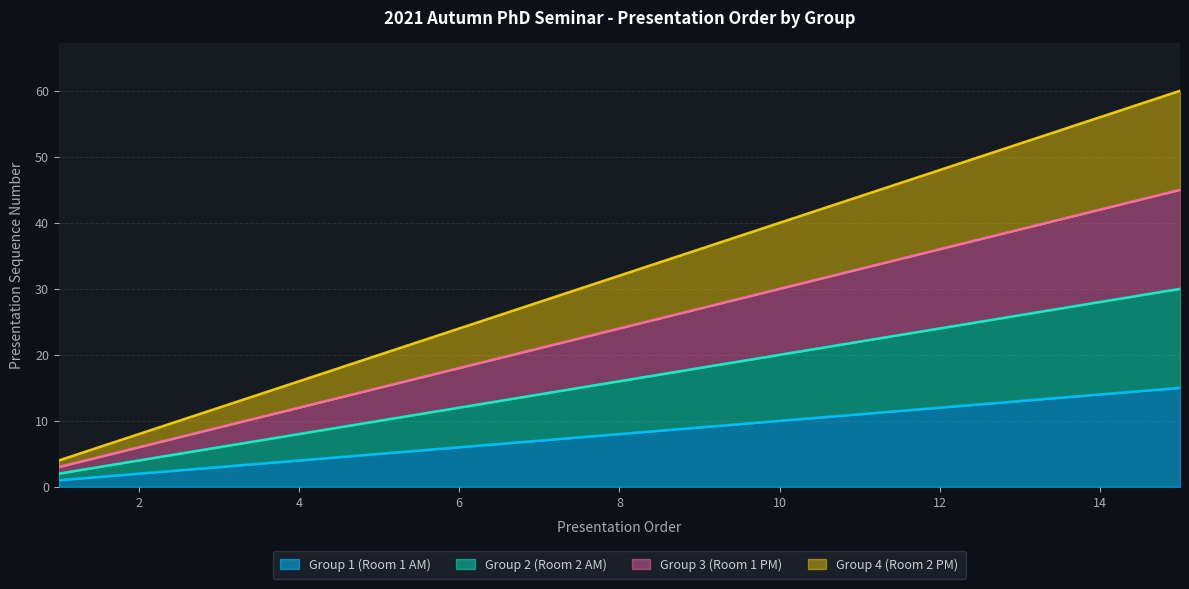

What is the sum of the Group 2 (Room 2 AM) values at 9 and 6?

30